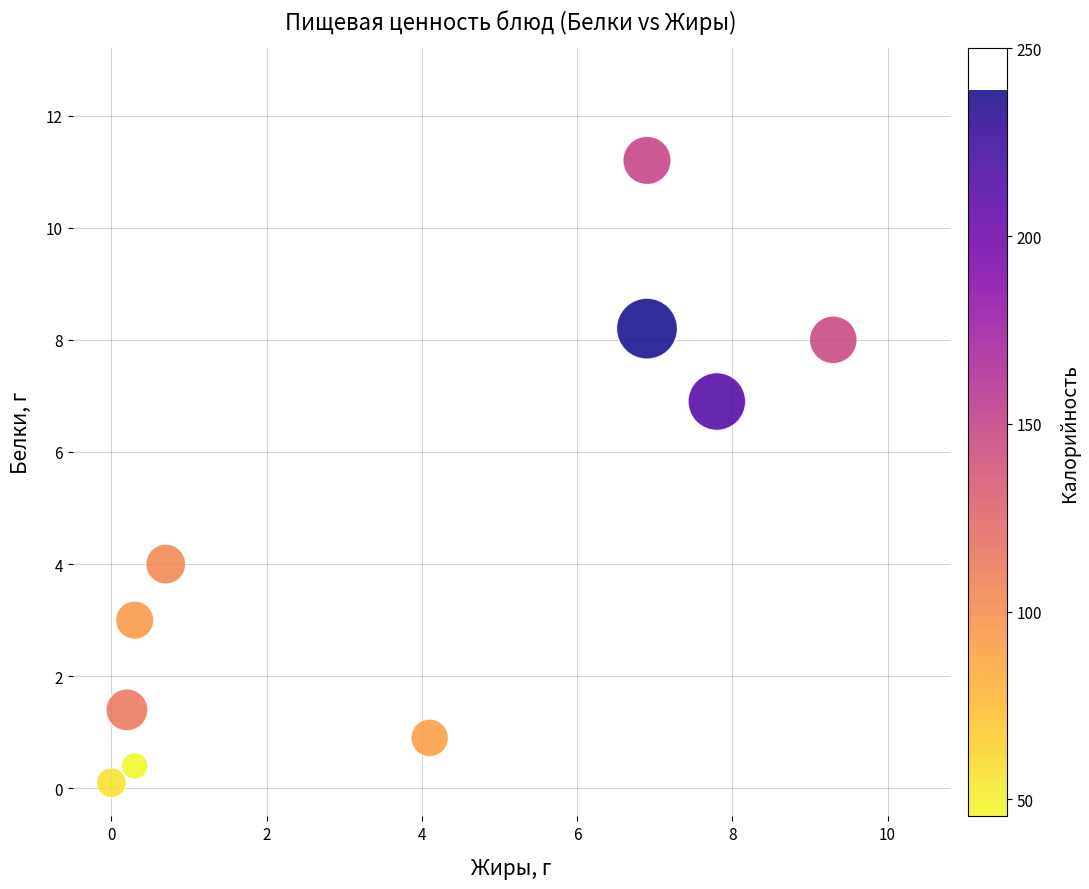

What Y value in the scatter plot is closest to 5?

4.0